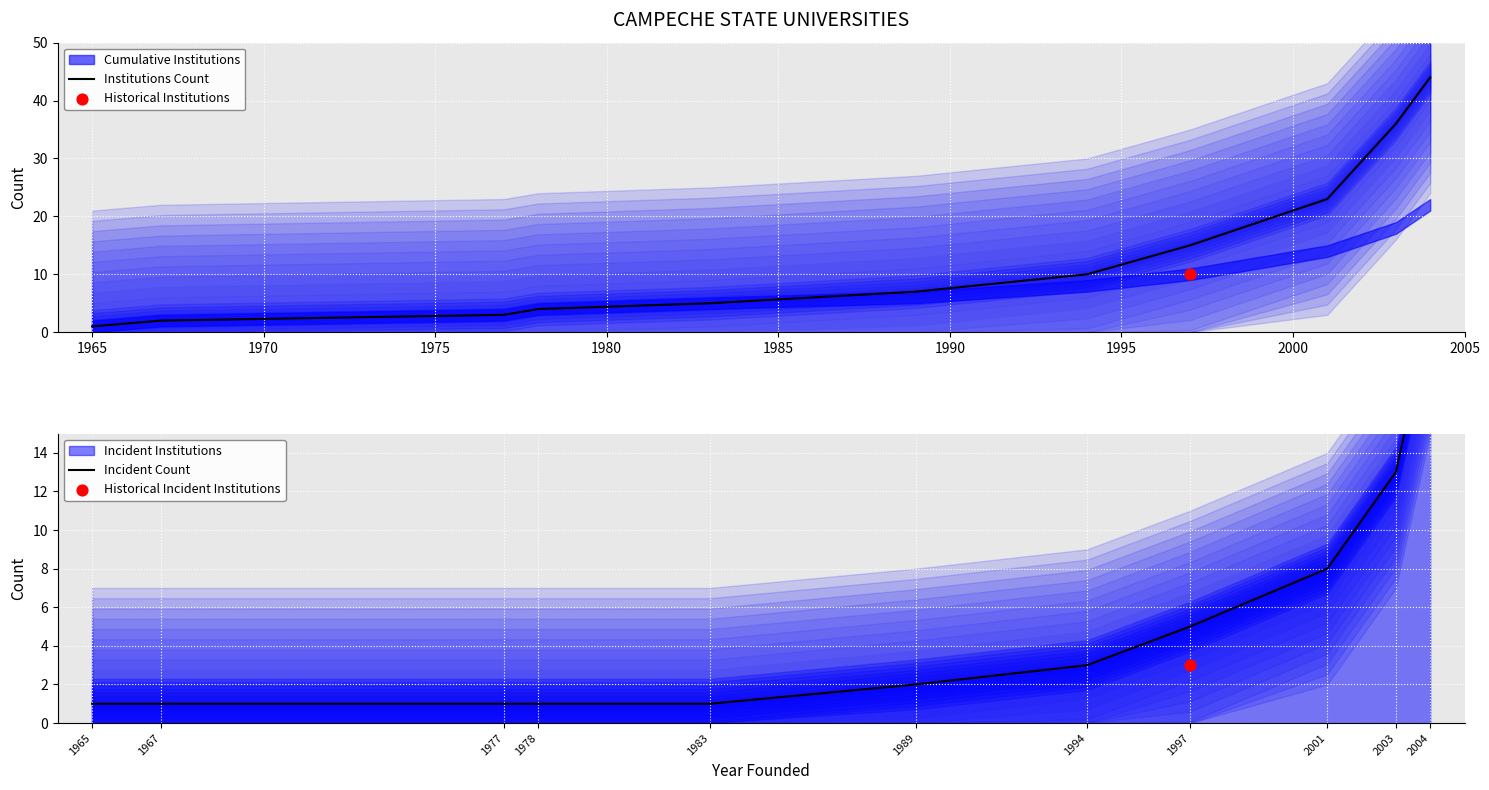

What is the maximum value for Institutions Count?

44